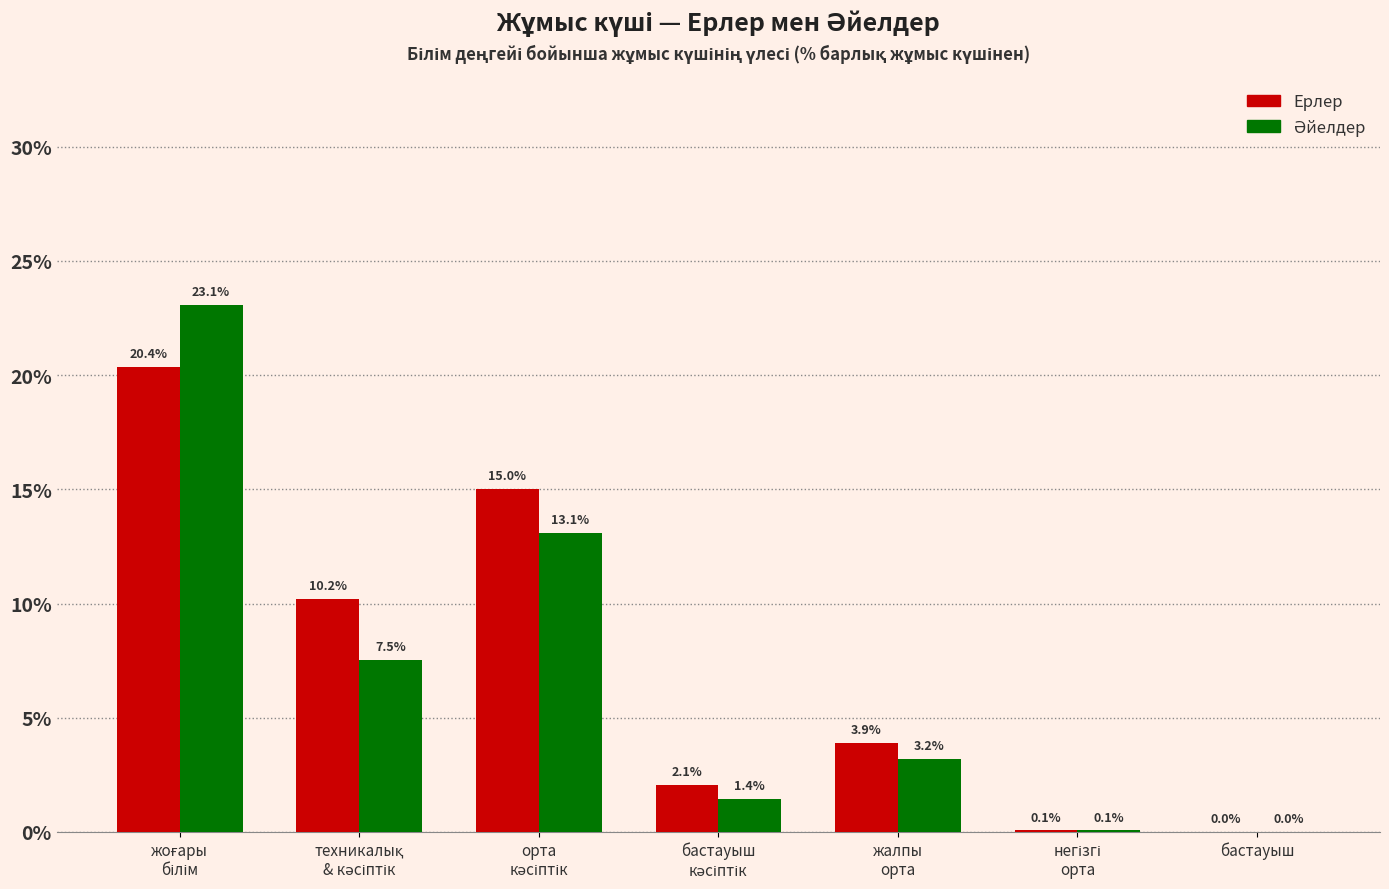

True or false: Ерлер has a value of 0.0 at бастауыш.

True